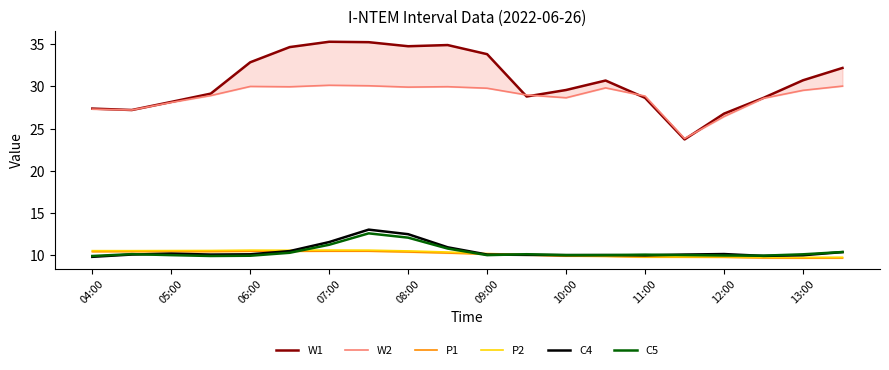

The value of C4 at 10:00 is 10.0. True or false?

True